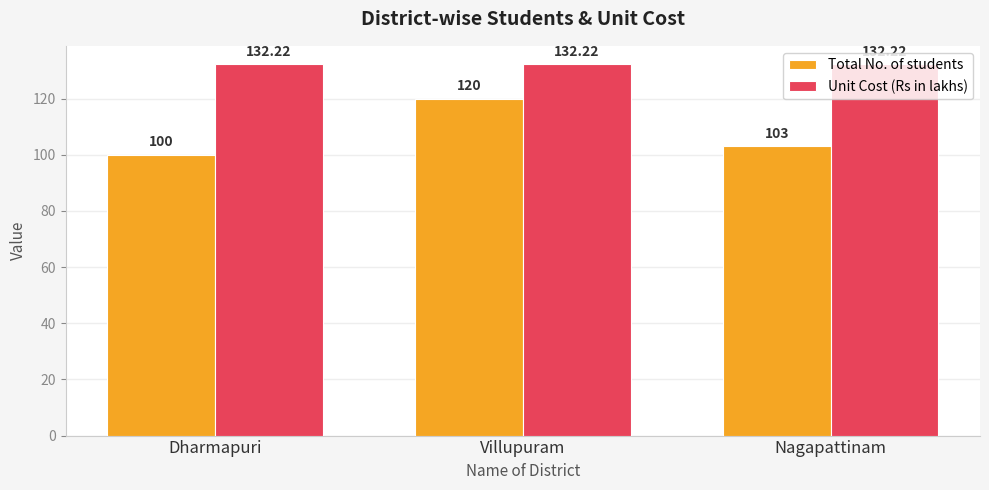

At which label does Total No. of students first exceed 103?

Villupuram